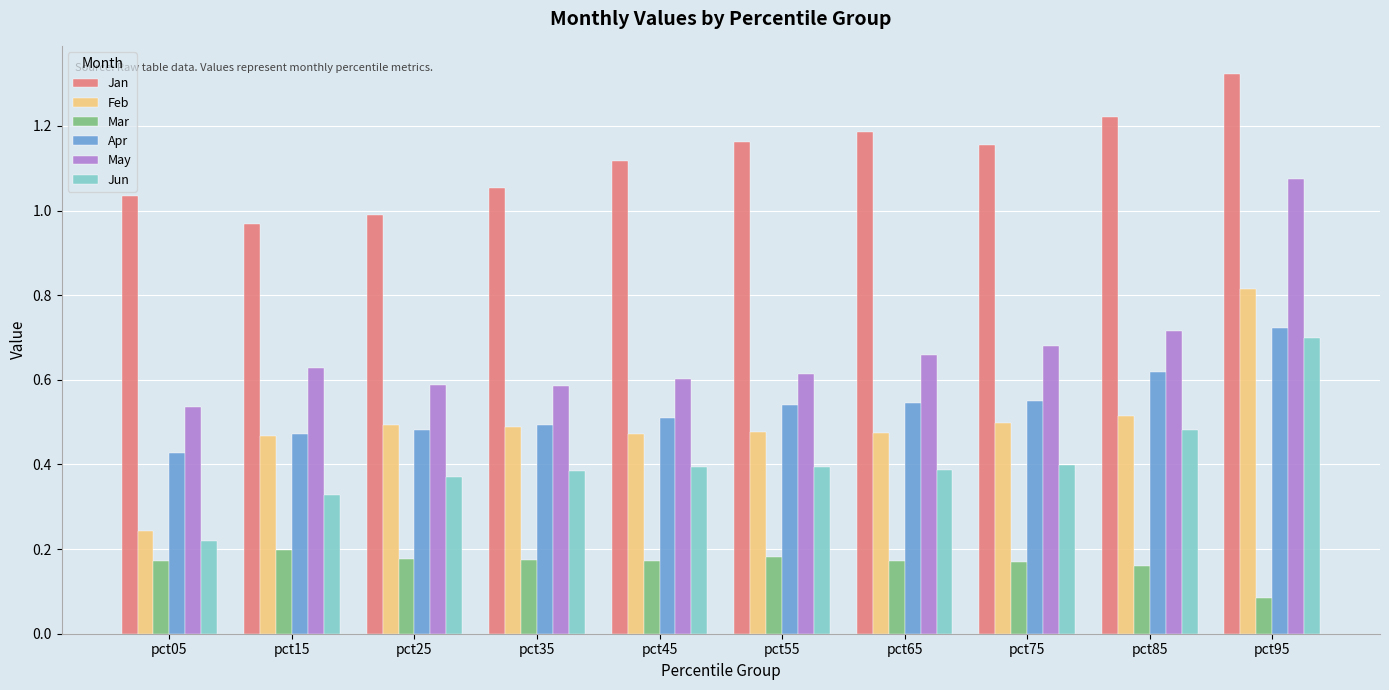

What are all the series names shown in the legend?

Jan, Feb, Mar, Apr, May, Jun